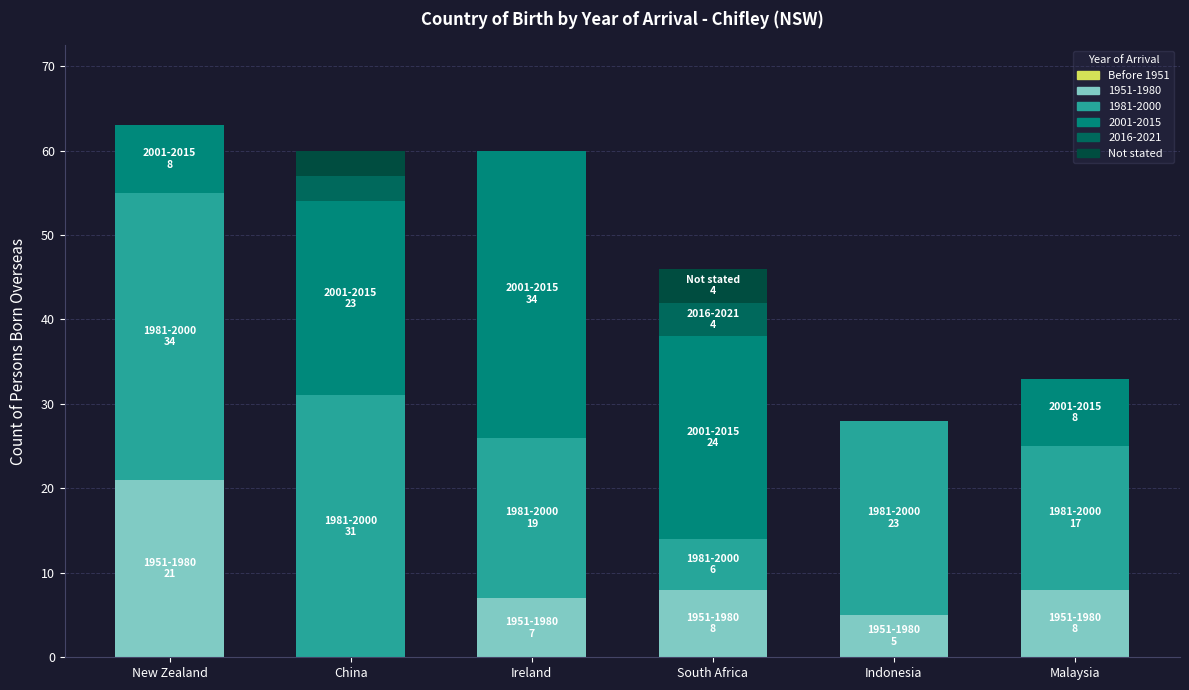

What is the label of the 2nd bar from the left?

China